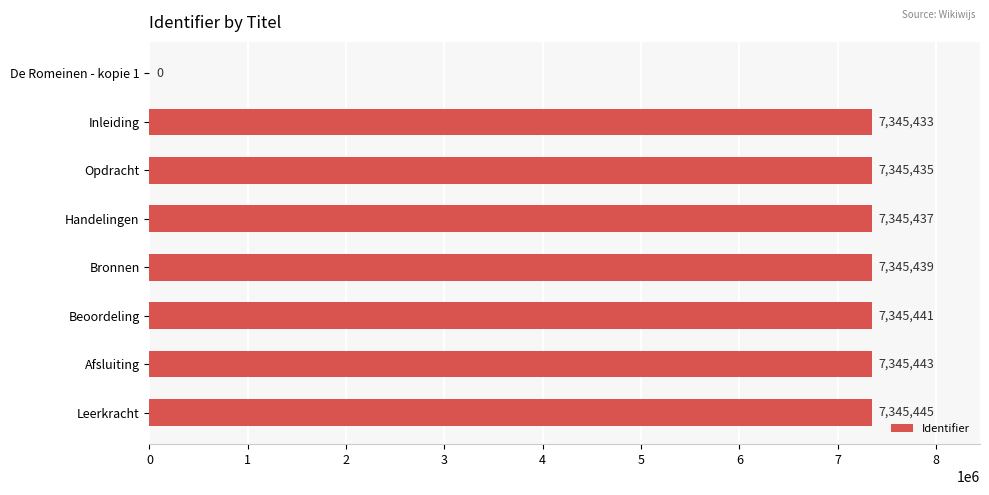

How many categories are shown in the chart?

8